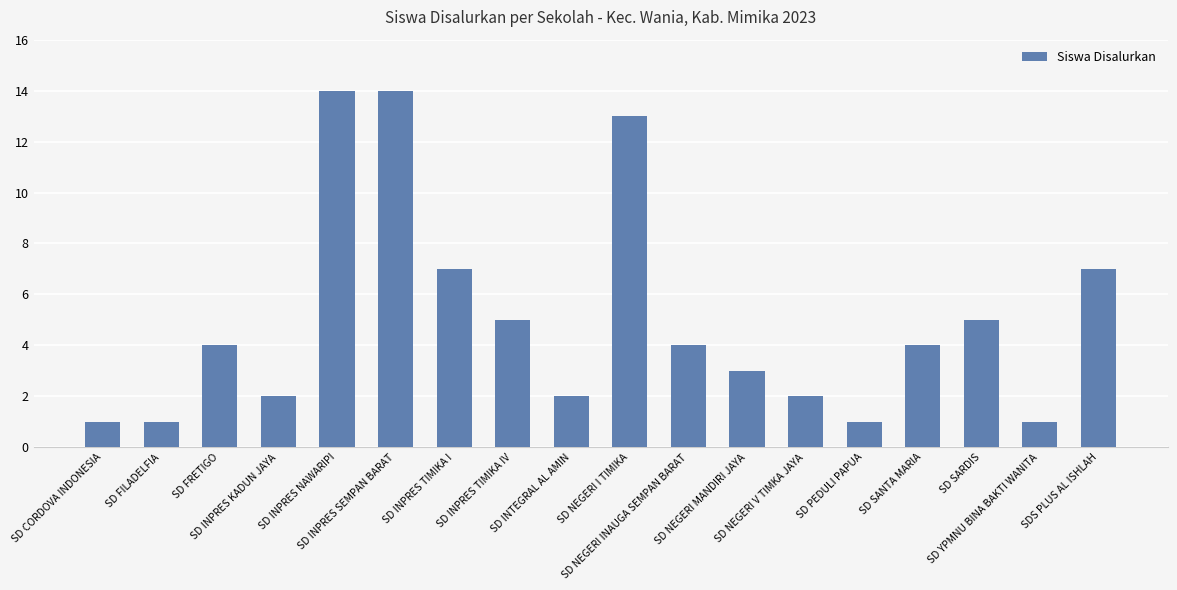

How many bars are there in total?

18